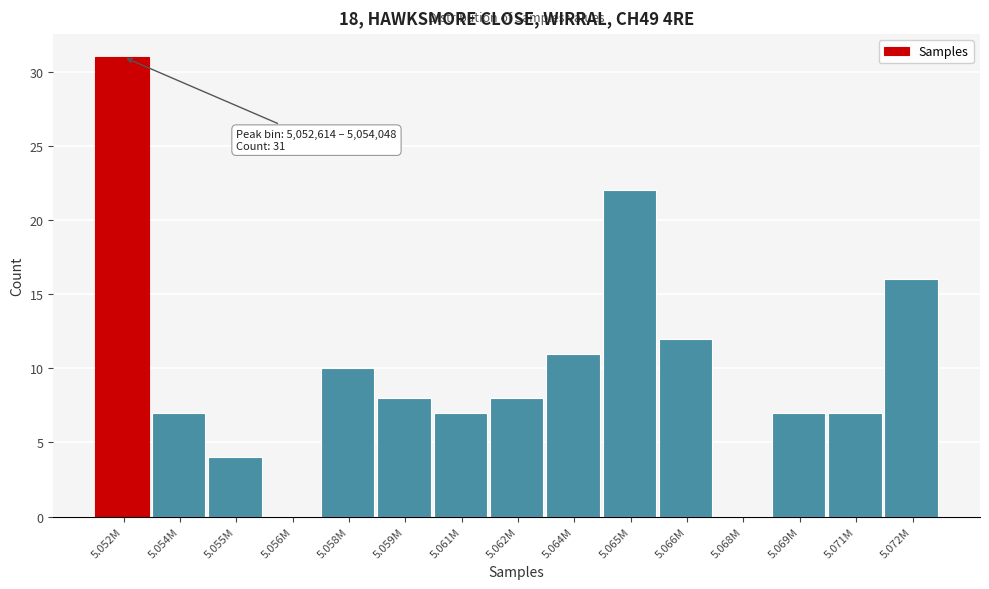

Reading right to left, extract all data points from this chart.

5.072M=16	5.071M=7	5.069M=7	5.068M=0	5.066M=12	5.065M=22	5.064M=11	5.062M=8	5.061M=7	5.059M=8	5.058M=10	5.056M=0	5.055M=4	5.054M=7	5.052M=31